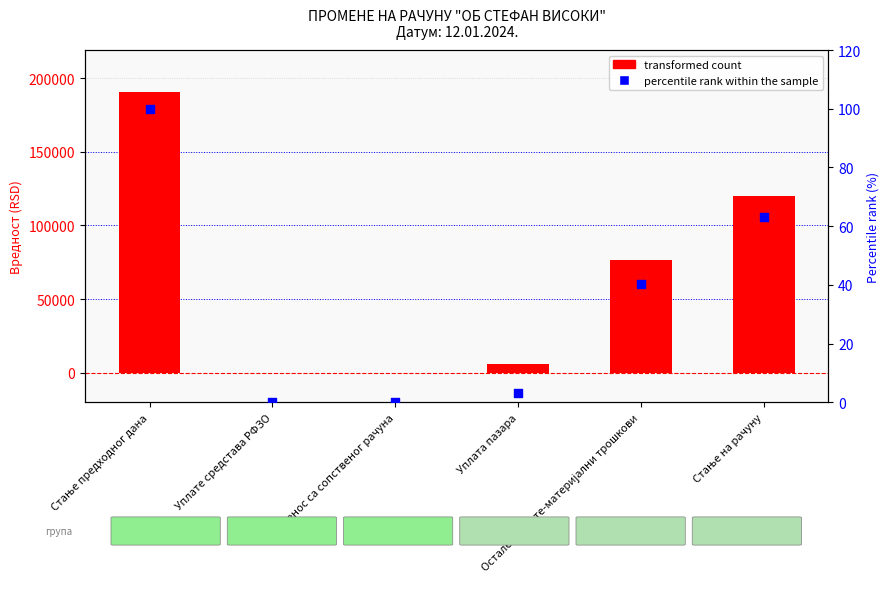

What is the total value across all series at Уплата пазара?

6253.3